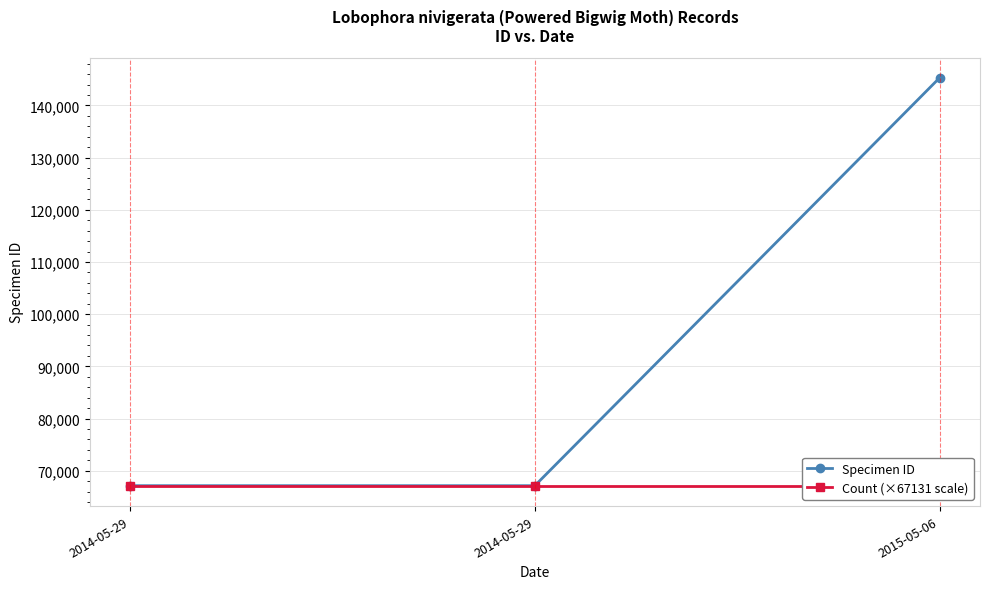

Rank the series by their average value, from highest to lowest.

Specimen ID, Count (×67131 scale)